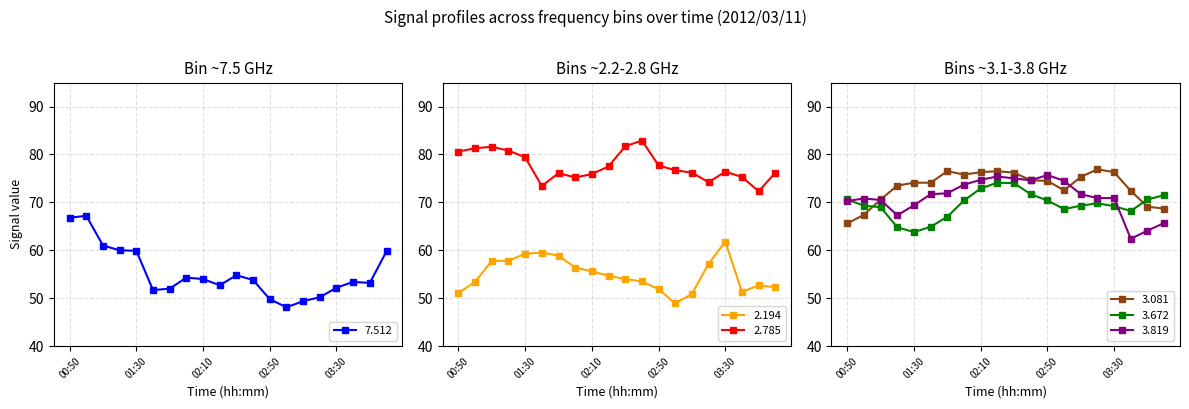

Which series has the widest spread of values?

7.512